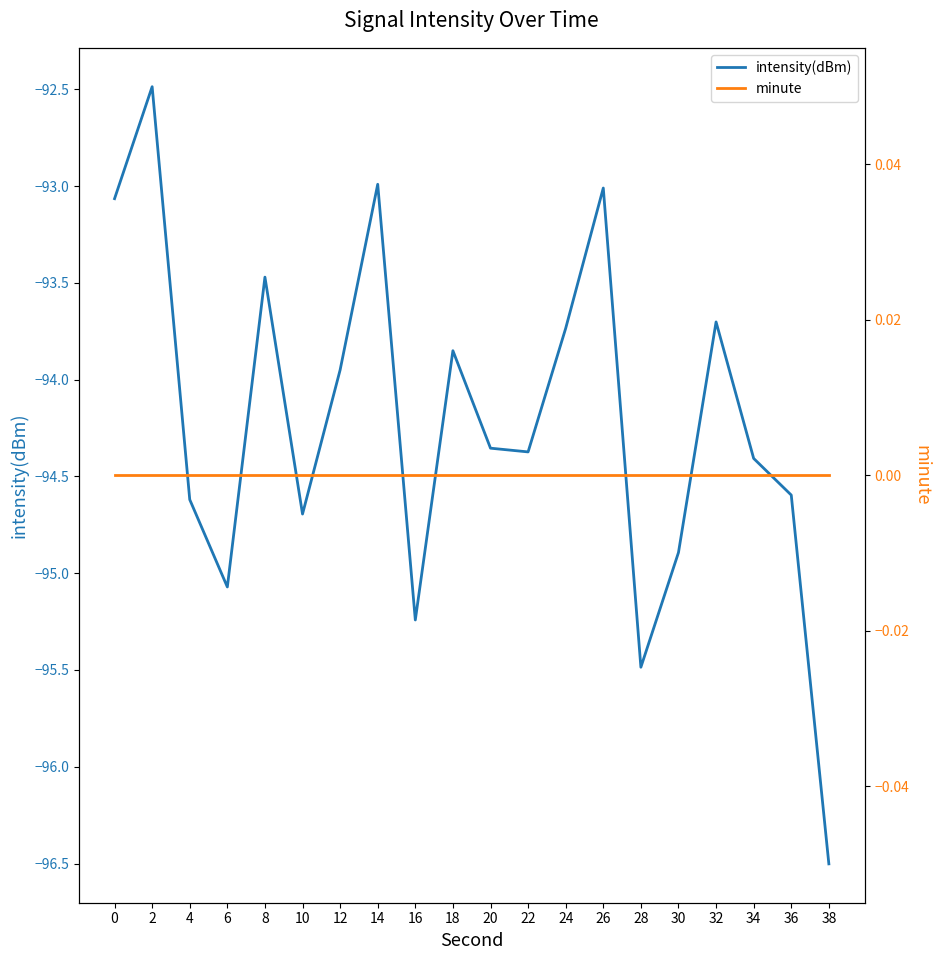

Is the value of intensity(dBm) at 6 greater than the value of minute at 6?

No